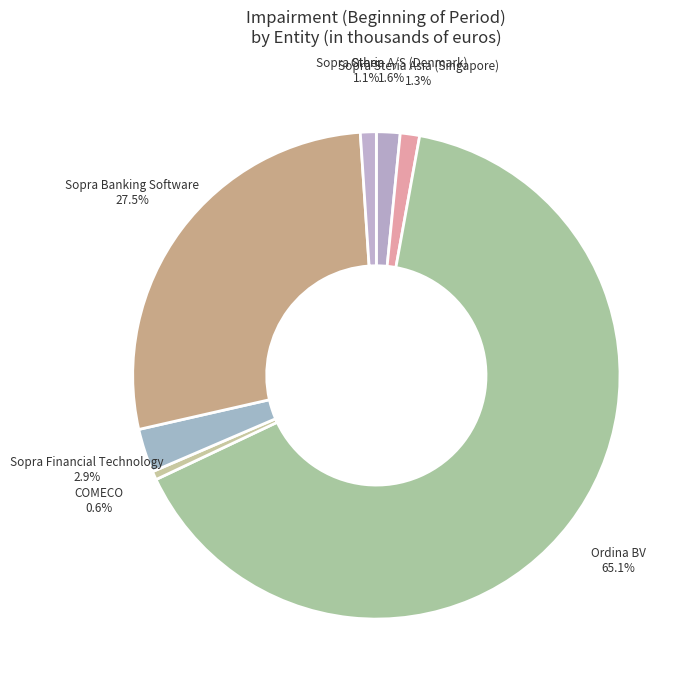

Do Sopra Steria A/S (Denmark) and Sopra Financial Technology together represent more than half of the pie?

No